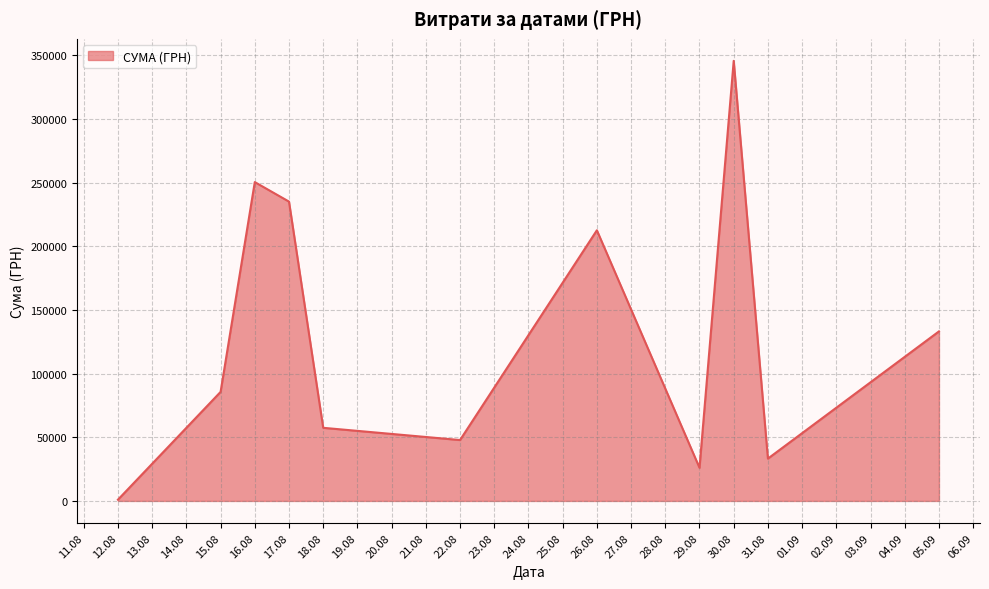

What is the maximum value shown in the chart?

345687.3